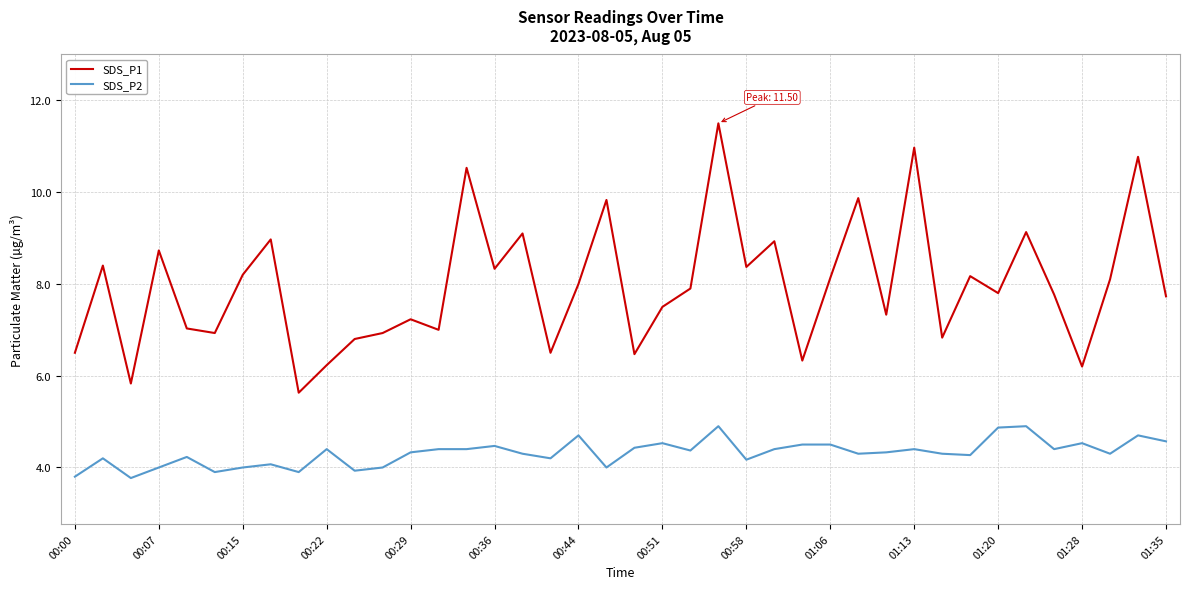

True or false: SDS_P2 and SDS_P1 intersect in this chart.

False